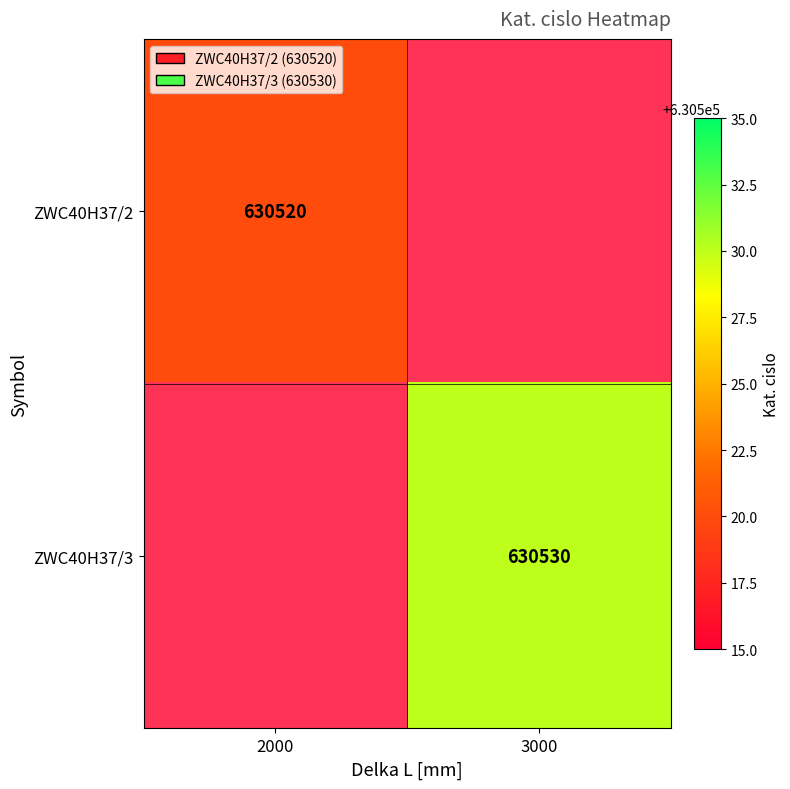

At how many categories does at least one series exceed 630527?

1